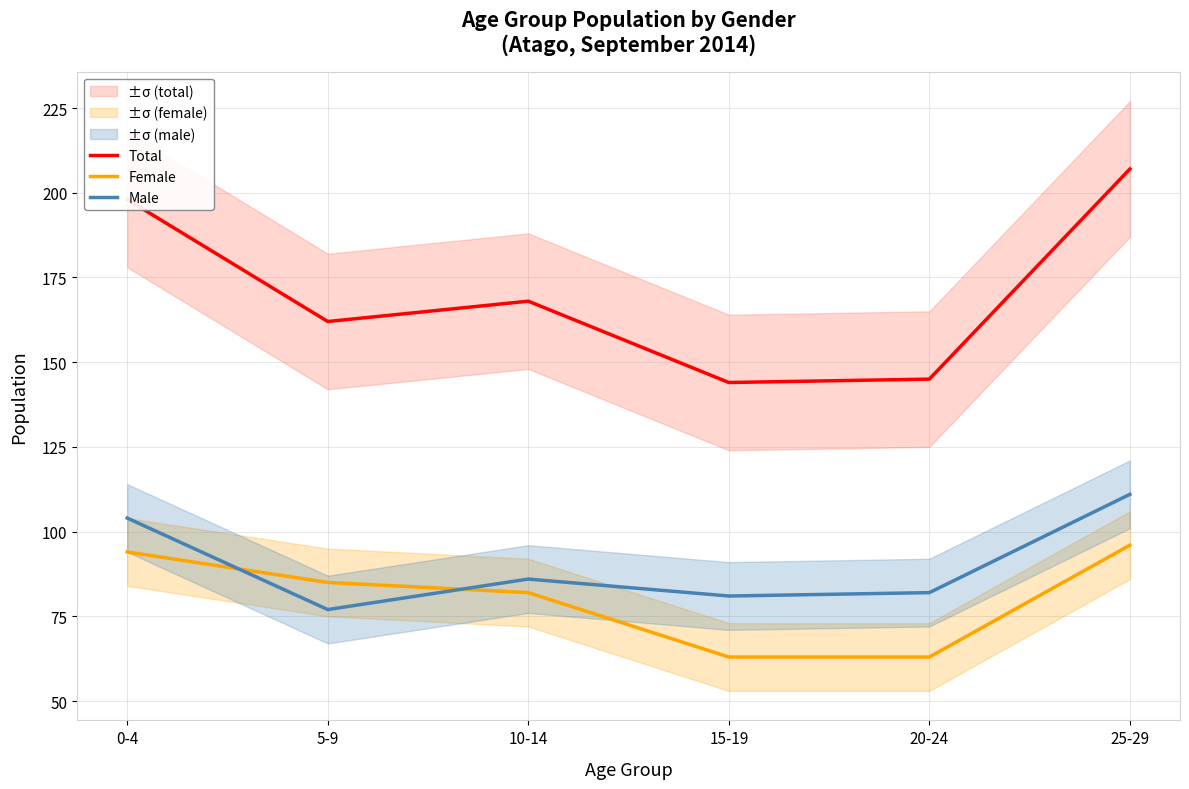

Which series has the widest spread of values?

Total